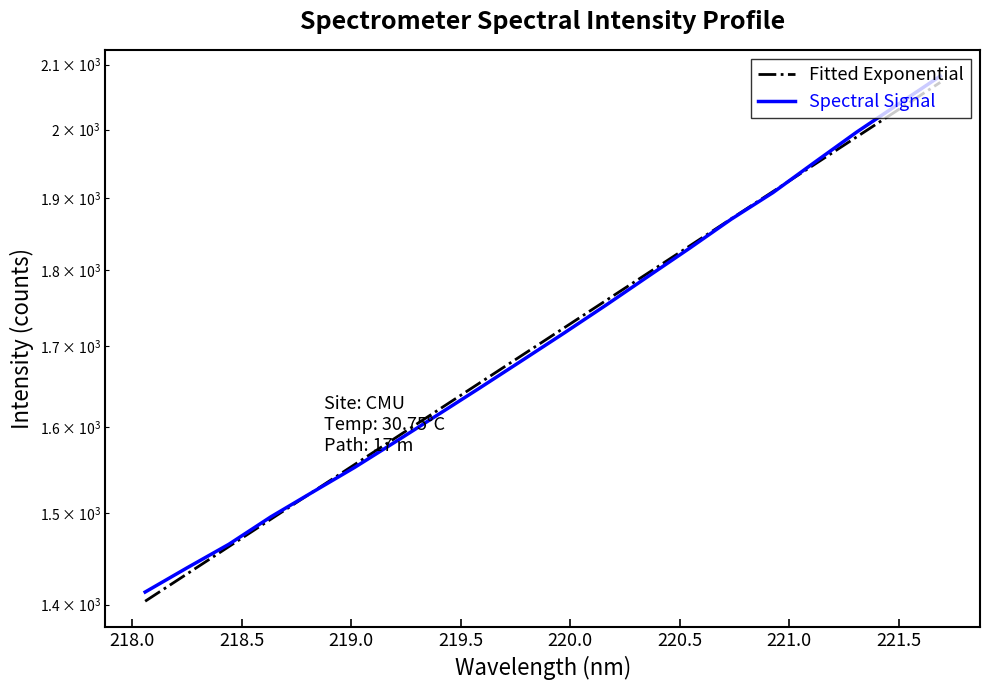

After their last crossing, which series has the higher values: Spectral Signal or Fitted Exponential?

Spectral Signal